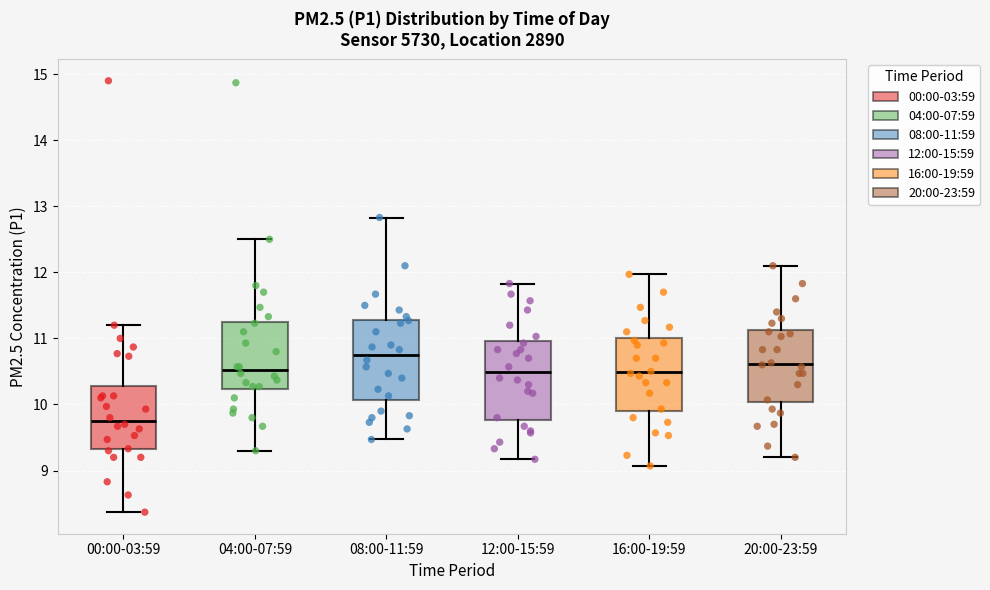

Reading left to right, transcribe this box plot: for each box, give where its median line is, the range the box spans, and where its two whiskers end, as read against the y-axis. The values are not printed on the chart, so give them approximately, as read against the axis.

00:00-03:59: median 9.8, box 9.3 to 10.3, whiskers 8.4 to 11.2
04:00-07:59: median 10.5, box 10.2 to 11.3, whiskers 9.3 to 12.5
08:00-11:59: median 10.8, box 10.1 to 11.3, whiskers 9.5 to 12.8
12:00-15:59: median 10.5, box 9.8 to 11.0, whiskers 9.2 to 11.8
16:00-19:59: median 10.5, box 9.9 to 11.0, whiskers 9.1 to 12.0
20:00-23:59: median 10.6, box 10.0 to 11.1, whiskers 9.2 to 12.1